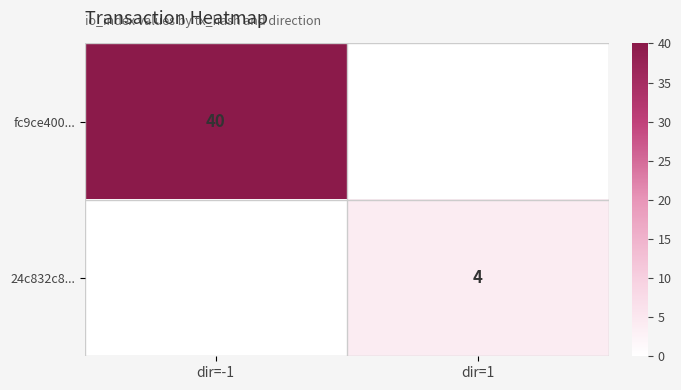

Is it true that 24c832c8... equals 2 at dir=1?

False